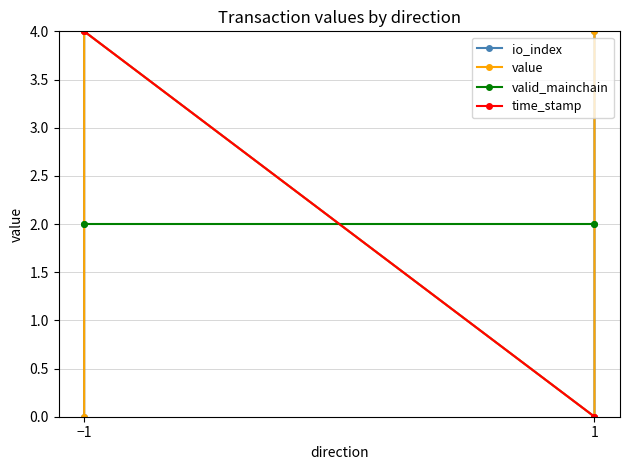

How many series are shown in this chart?

4